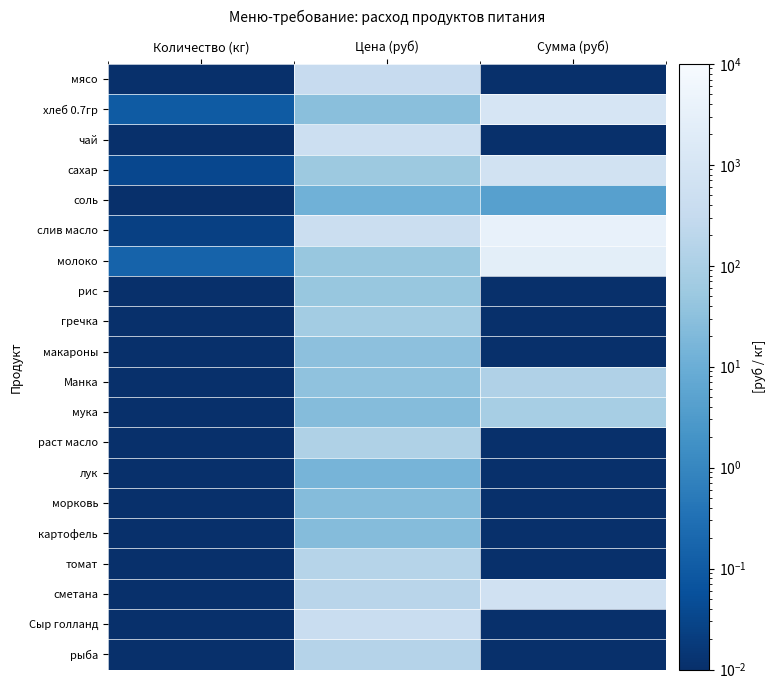

What is the greatest value displayed?

3739.3